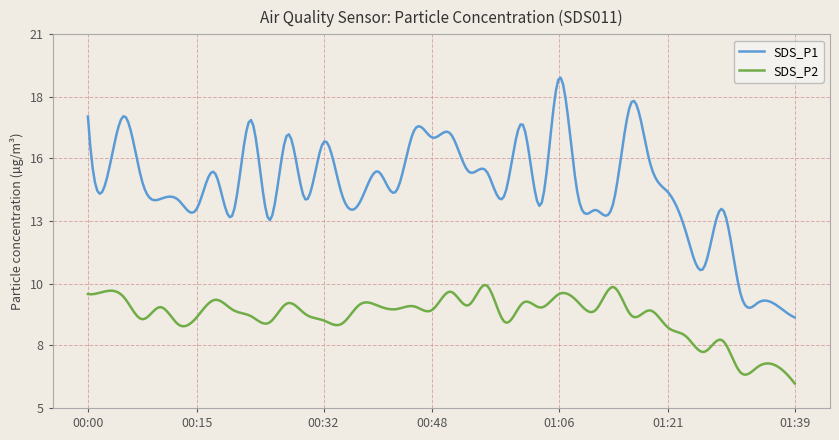

At which category does SDS_P1 reach its first local peak?

00:05